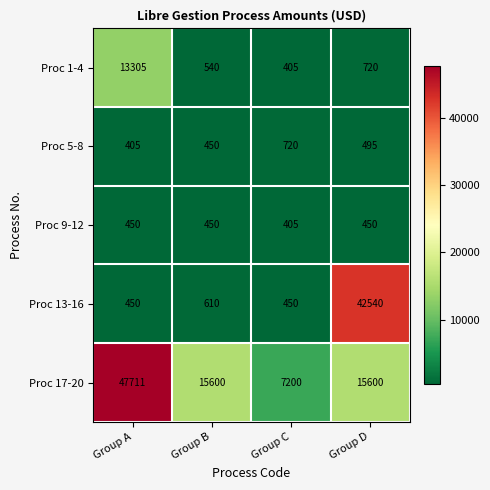

Reading left to right, transcribe all the data shown in this chart.

Proc 1-4: 13305	540	405	720
Proc 5-8: 405	450	720	495
Proc 9-12: 450	450	405	450
Proc 13-16: 450	610	450	42540
Proc 17-20: 47711	15600	7200	15600